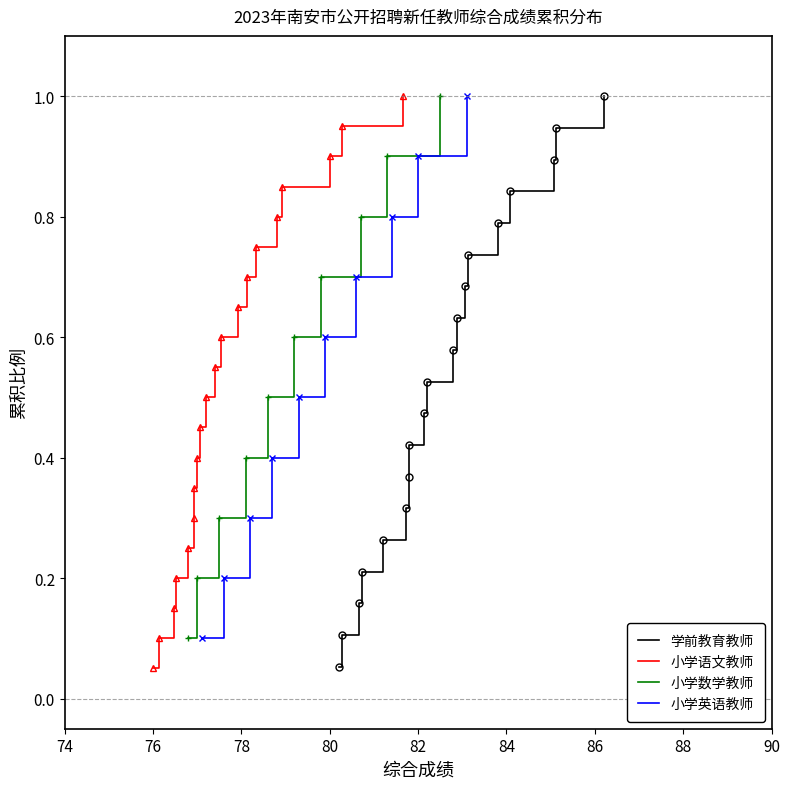

Is the value of 小学英语教师 at 80 greater than the value of 小学数学教师 at 80?

No